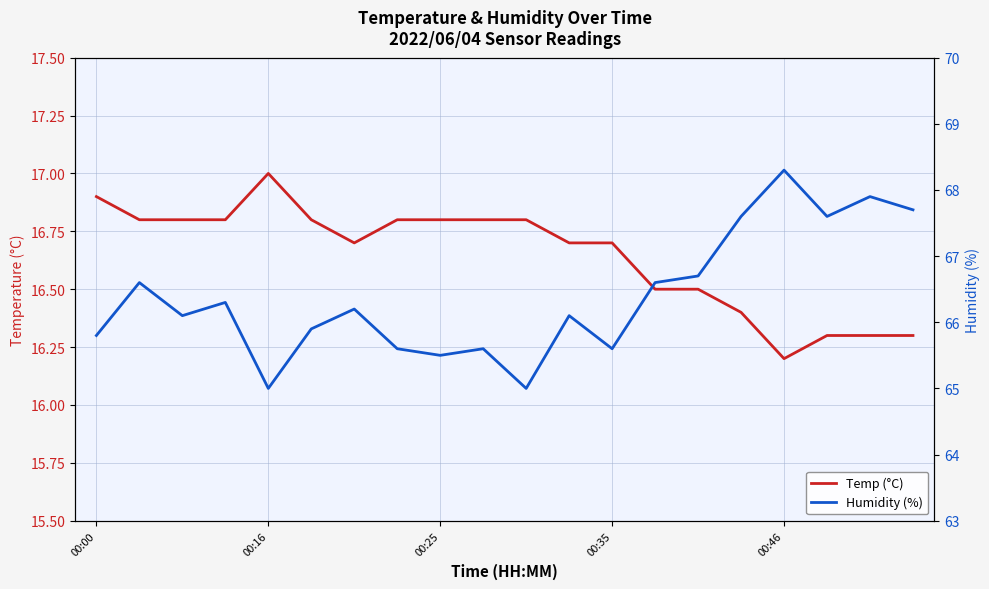

True or false: Temp (°C) has a value of 16.5 at 14.

True